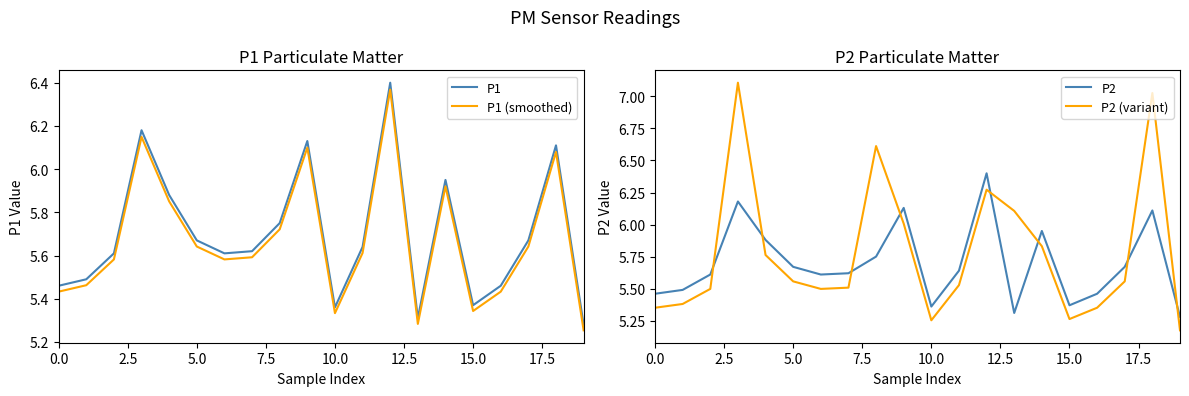

True or false: P1 (smoothed) and P1 cross at least once.

False